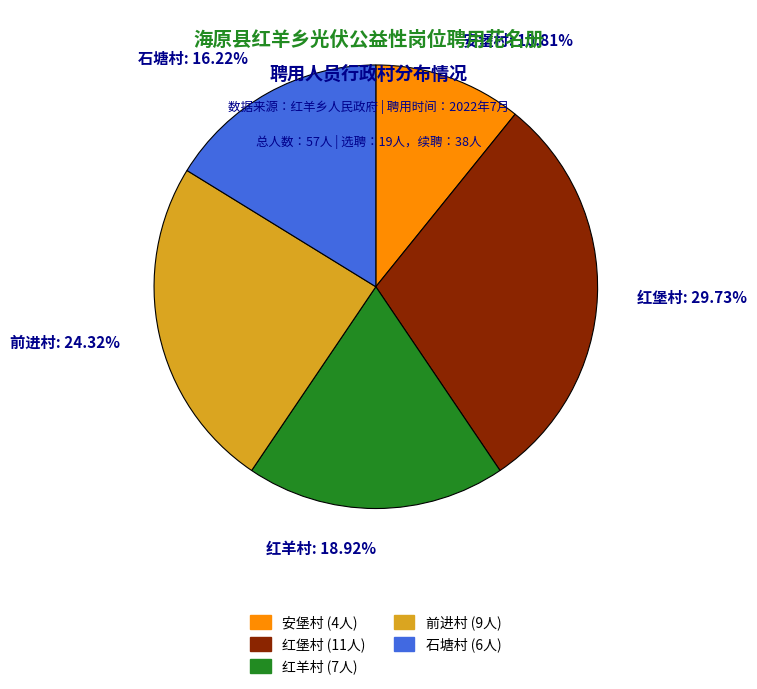

To the nearest percent, what portion does 石塘村 represent?

16%